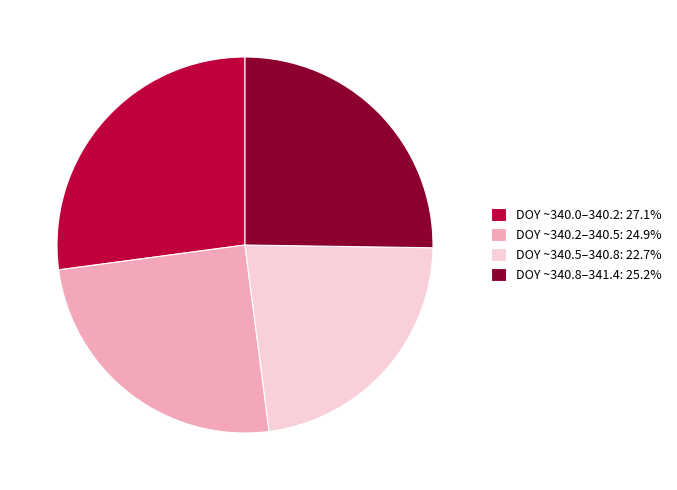

Does any single category account for the majority?

No